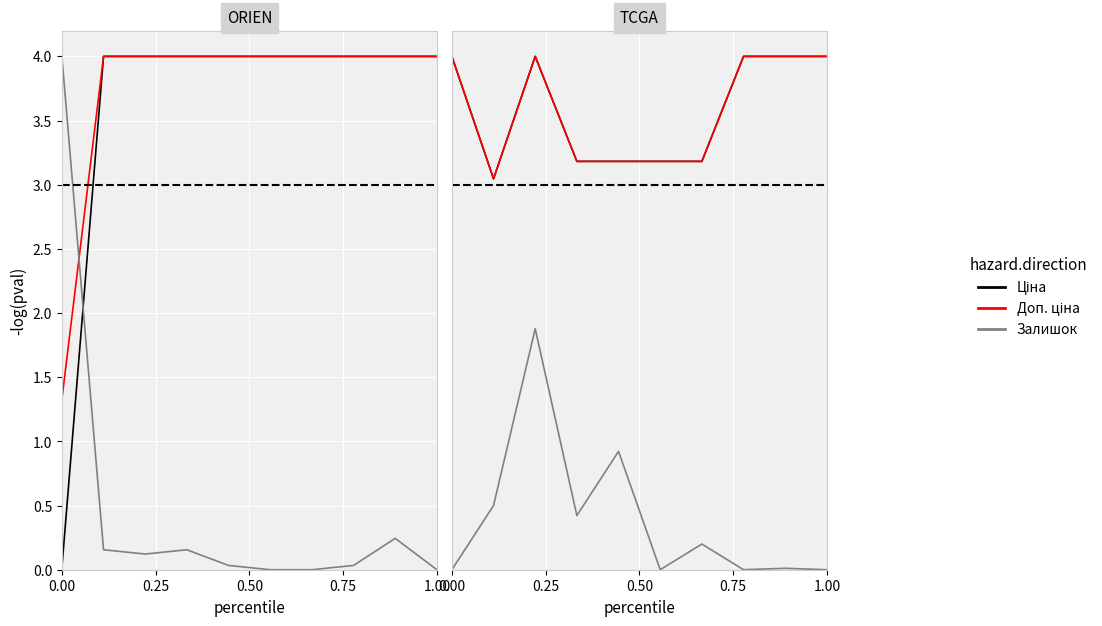

True or false: Ціна and Залишок intersect in this chart.

False